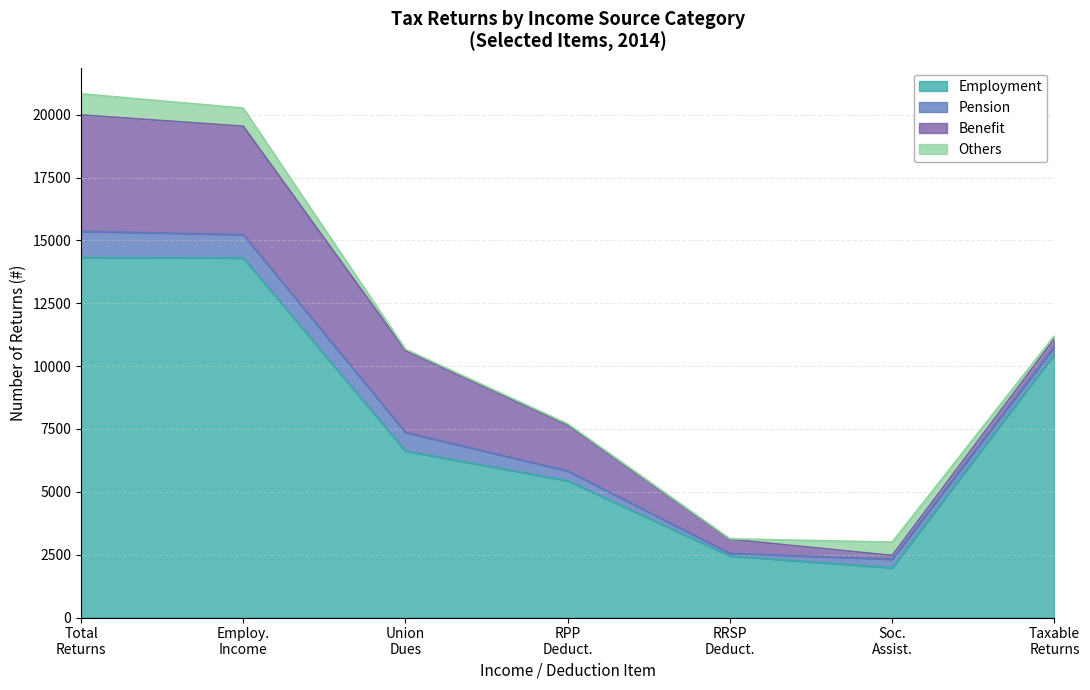

Where is the first local maximum for Others?

Social assistance